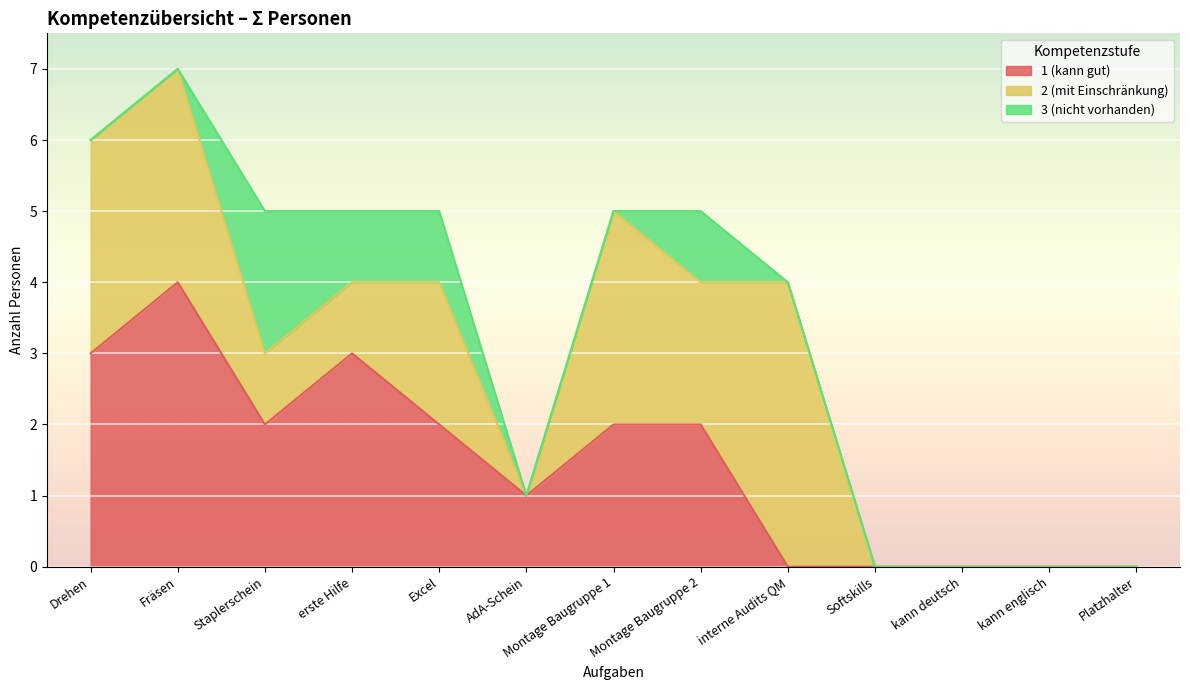

Is it true that 2 (mit Einschränkung) equals -2 at kann deutsch?

False